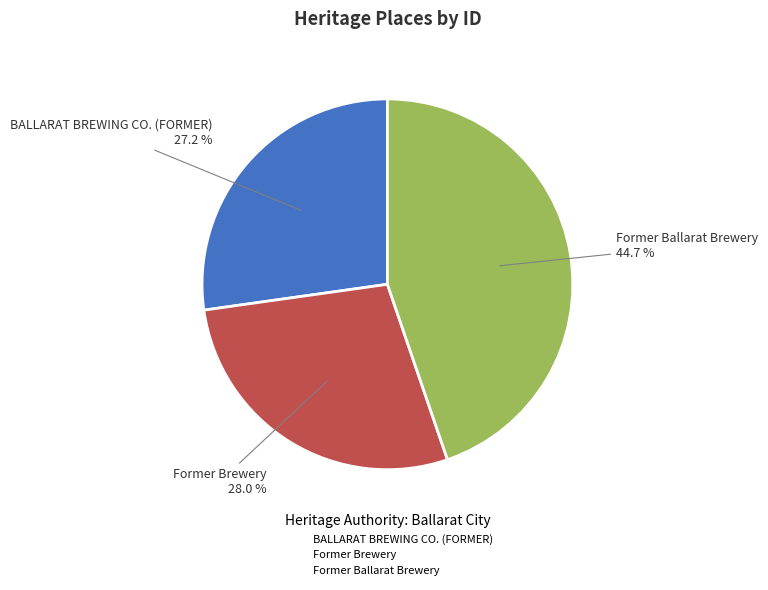

What percentage is the BALLARAT BREWING CO. (FORMER) slice, to the nearest percent?

27%